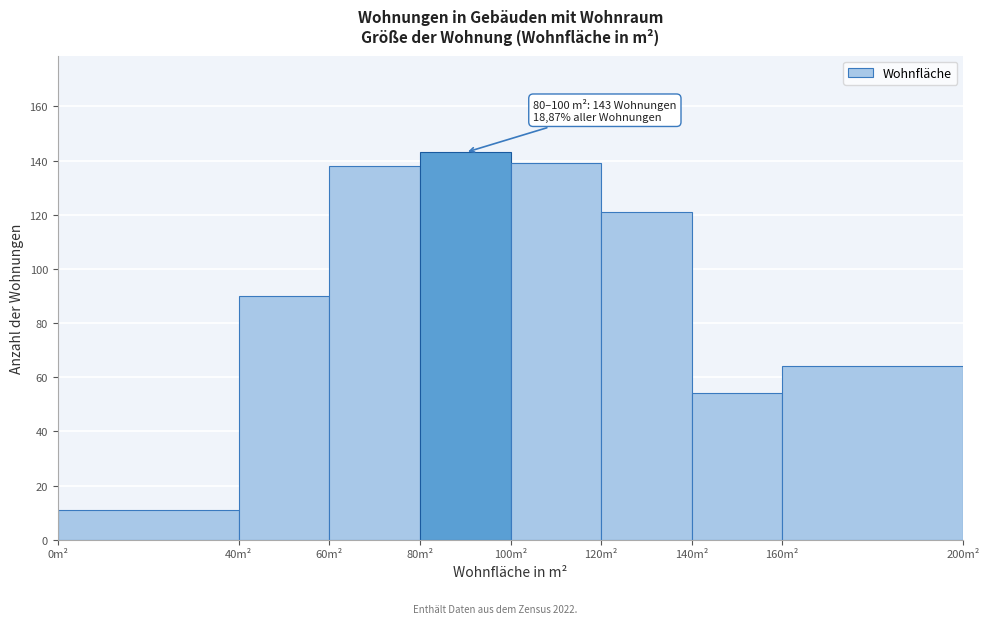

Over which range of the x-axis is the bar tallest?

80 to 100